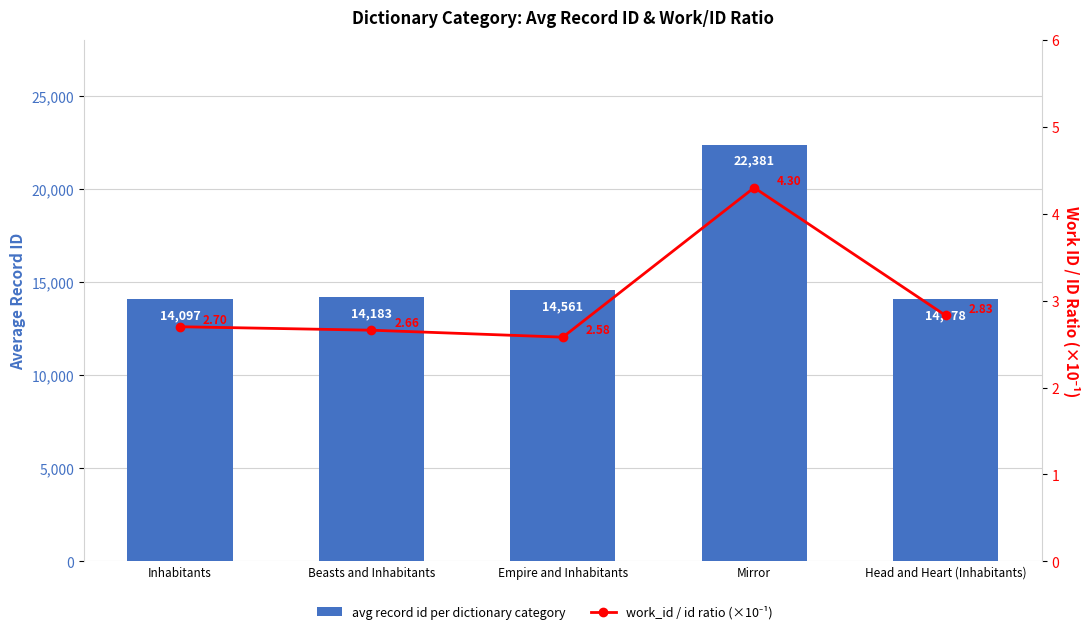

How many groups of bars are there?

5